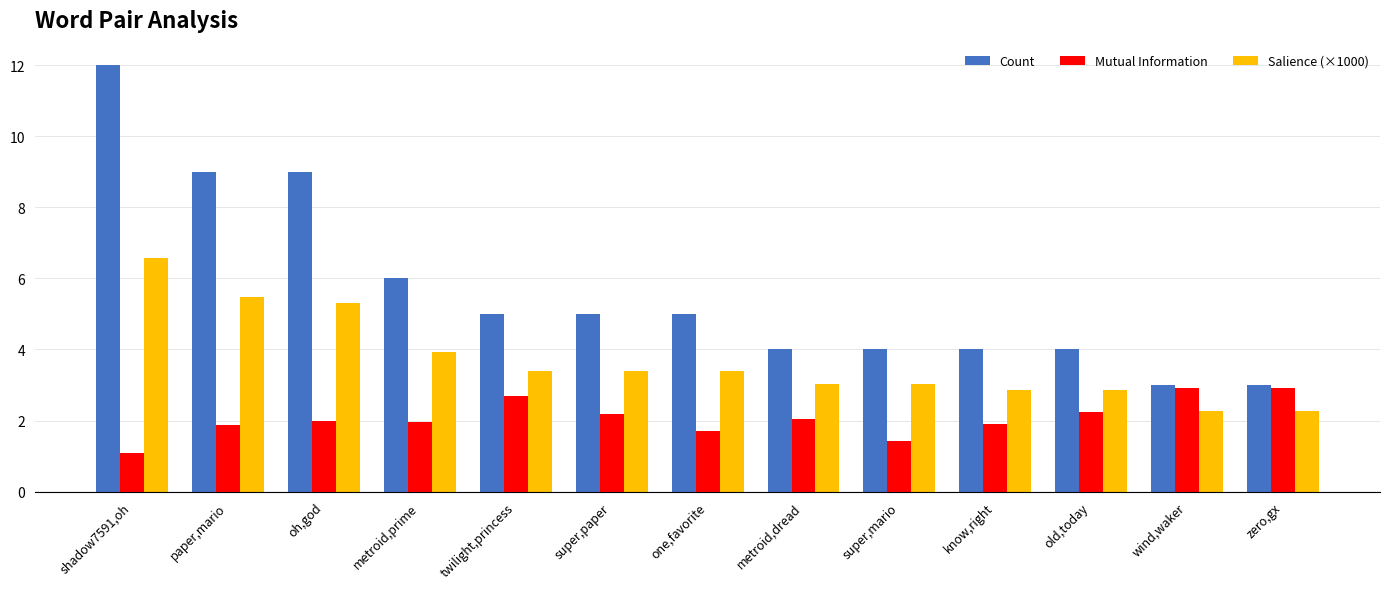

Is it true that Salience (×1000) equals 3.0 at metroid,dread?

True